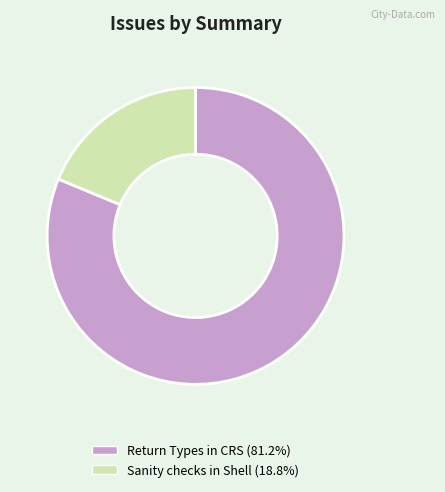

Do Return Types in CRS (81.2%) and Sanity checks in Shell (18.8%) together represent more than half of the pie?

Yes